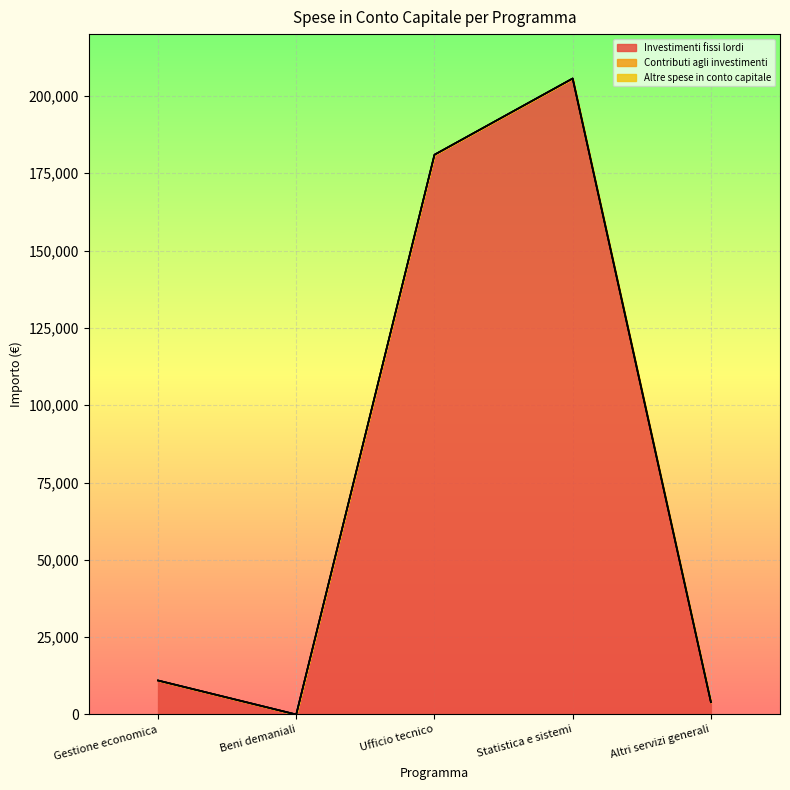

Reading left to right, what are all the values shown in this chart?

Investimenti fissi lordi: Gestione economica=11000	Beni demaniali=0	Ufficio tecnico=181000	Statistica e sistemi=205656	Altri servizi generali=4000
Contributi agli investimenti: Gestione economica=0	Beni demaniali=0	Ufficio tecnico=0	Statistica e sistemi=0	Altri servizi generali=0
Altre spese in conto capitale: Gestione economica=0	Beni demaniali=0	Ufficio tecnico=0	Statistica e sistemi=0	Altri servizi generali=0